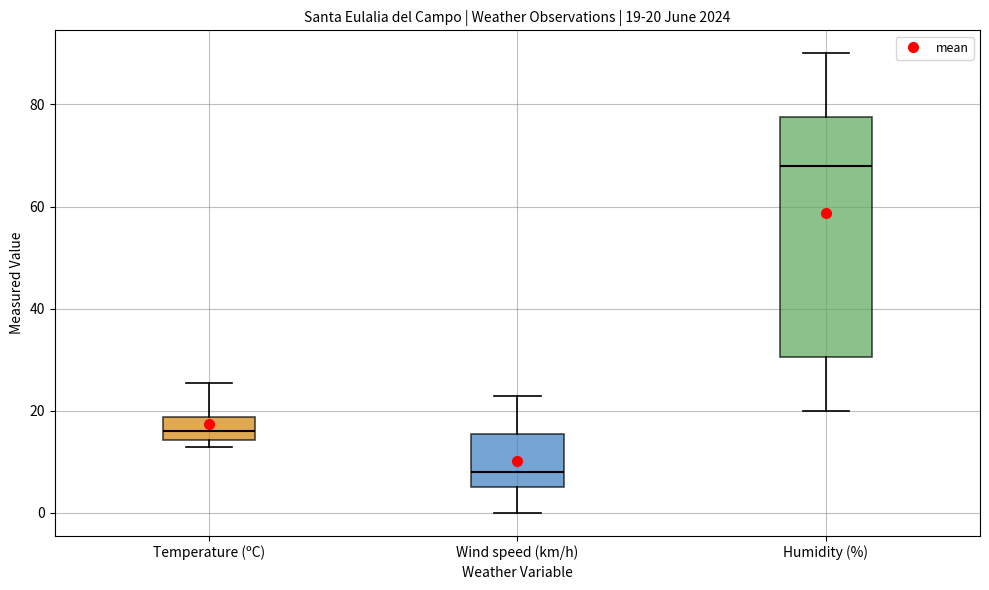

Which box's median line is the highest?

Humidity (%)